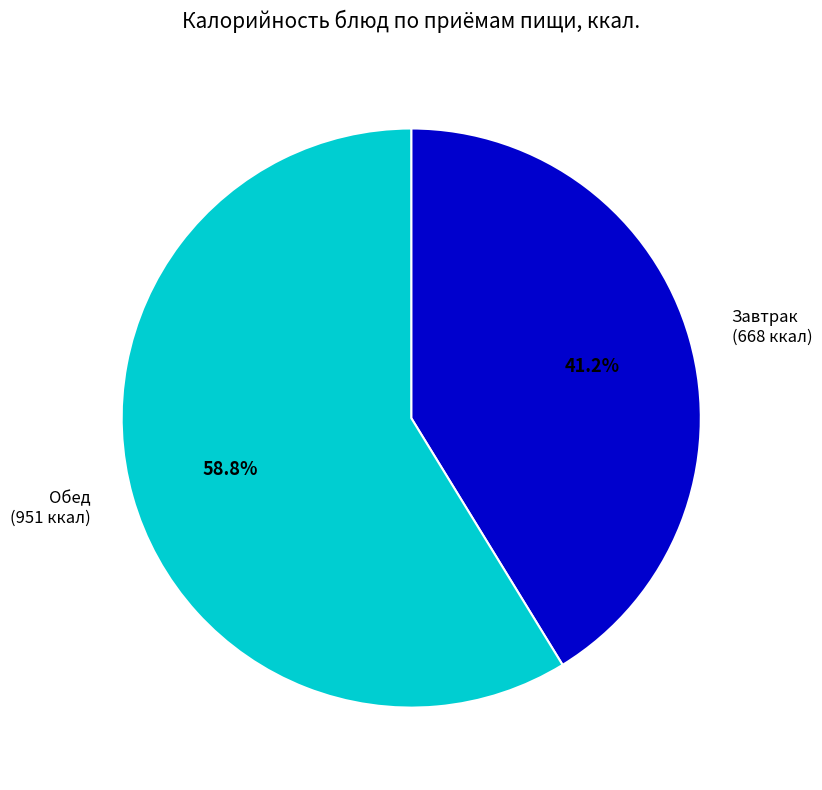

Is there a majority slice in this chart?

Yes